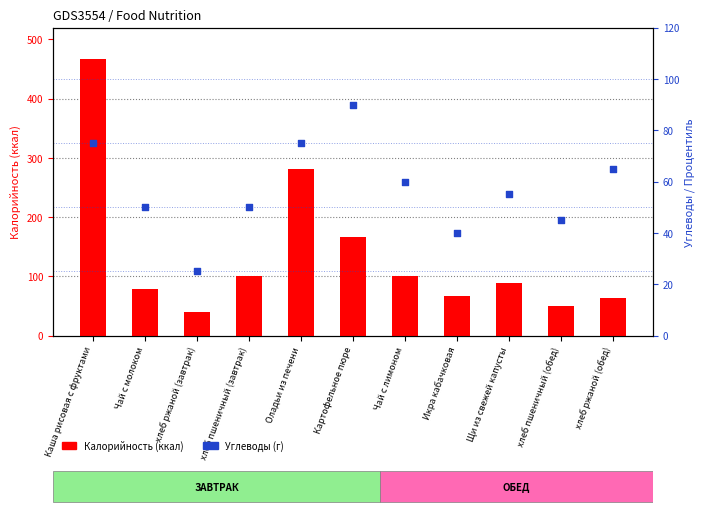

What is the total value across all series at хлеб ржаной (обед)?

128